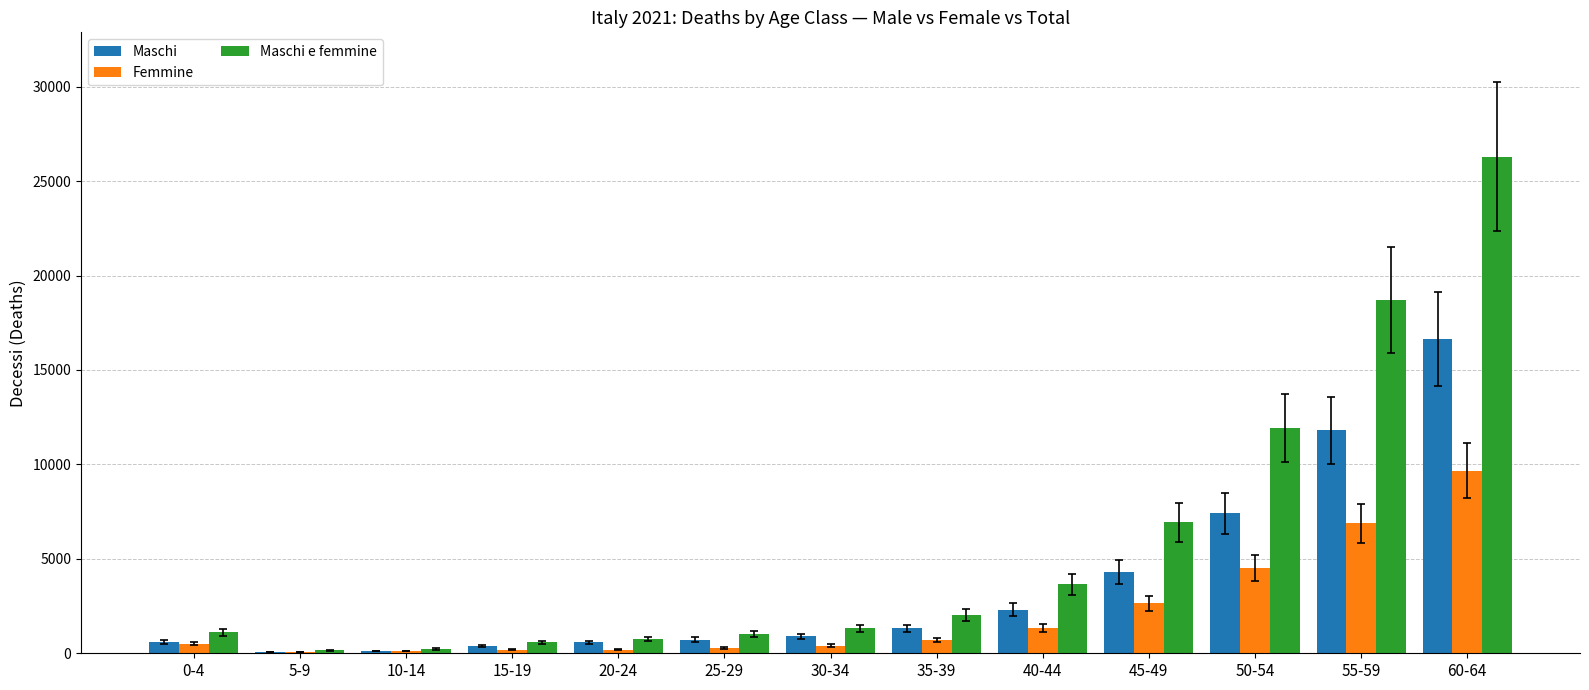

Which series has the largest total across all categories?

Maschi e femmine